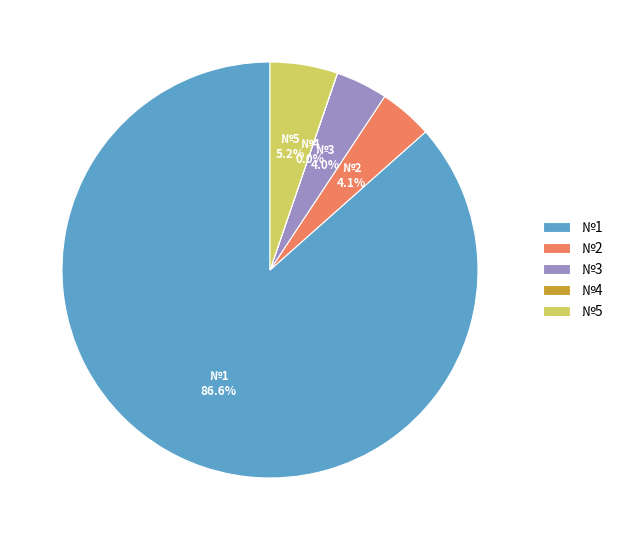

To the nearest percent, what is the average slice percentage?

20%